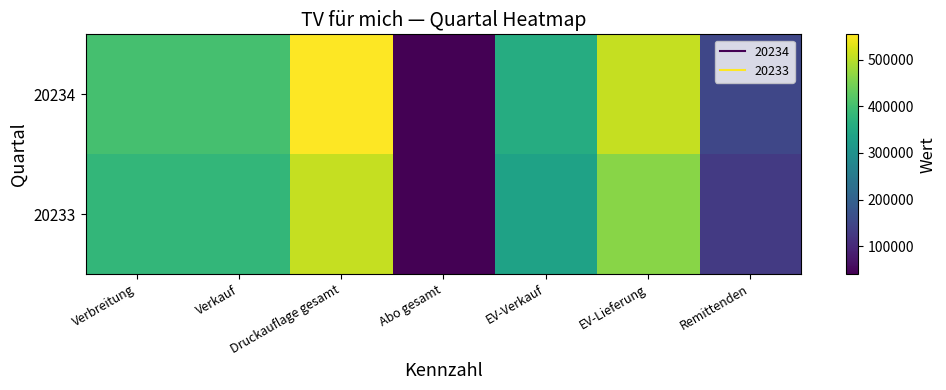

At Abo gesamt, list the series in order from smallest to largest.

20234, 20233